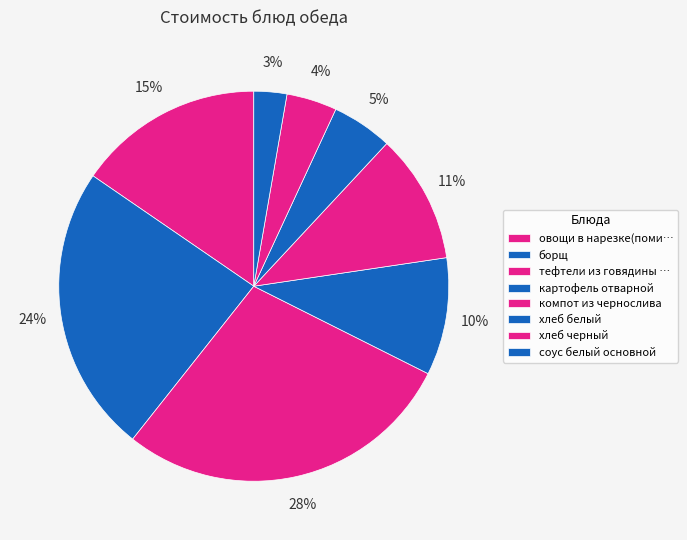

Count the number of slices in the pie.

8